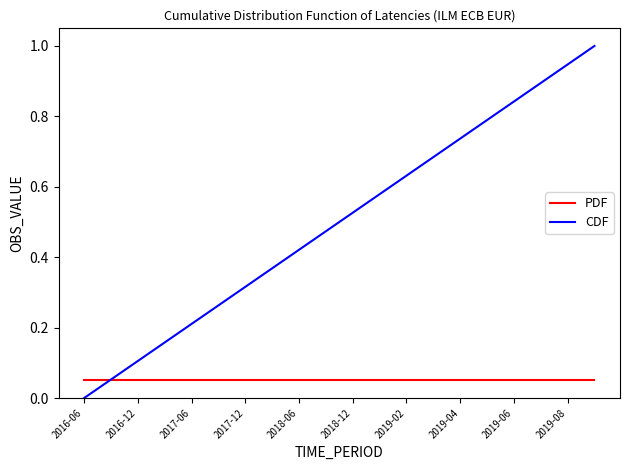

List the series in order of their peak value, highest first.

CDF, PDF